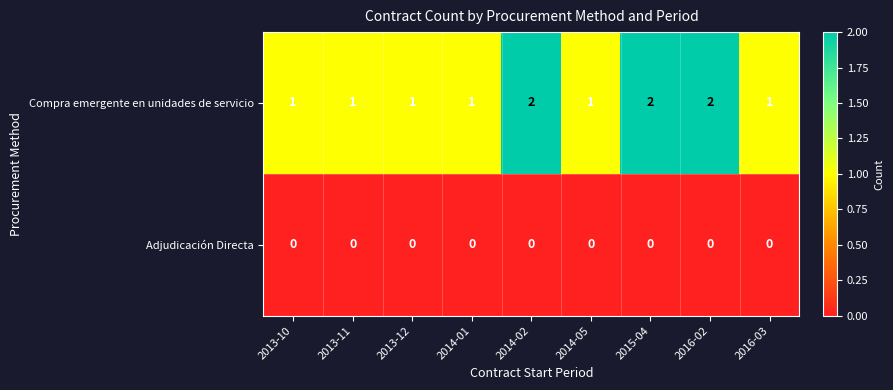

Reading left to right, extract all data points from this chart.

Compra emergente en unidades de servicio: 2013-10=1	2013-11=1	2013-12=1	2014-01=1	2014-02=2	2014-05=1	2015-04=2	2016-02=2	2016-03=1
Adjudicación Directa: 2013-10=0	2013-11=0	2013-12=0	2014-01=0	2014-02=0	2014-05=0	2015-04=0	2016-02=0	2016-03=0